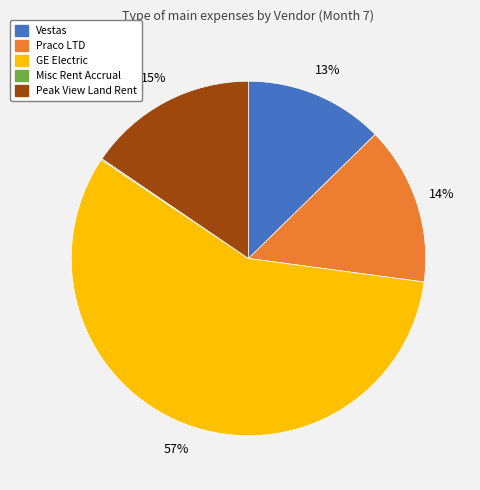

What is the largest slice in the pie chart?

GE Electric